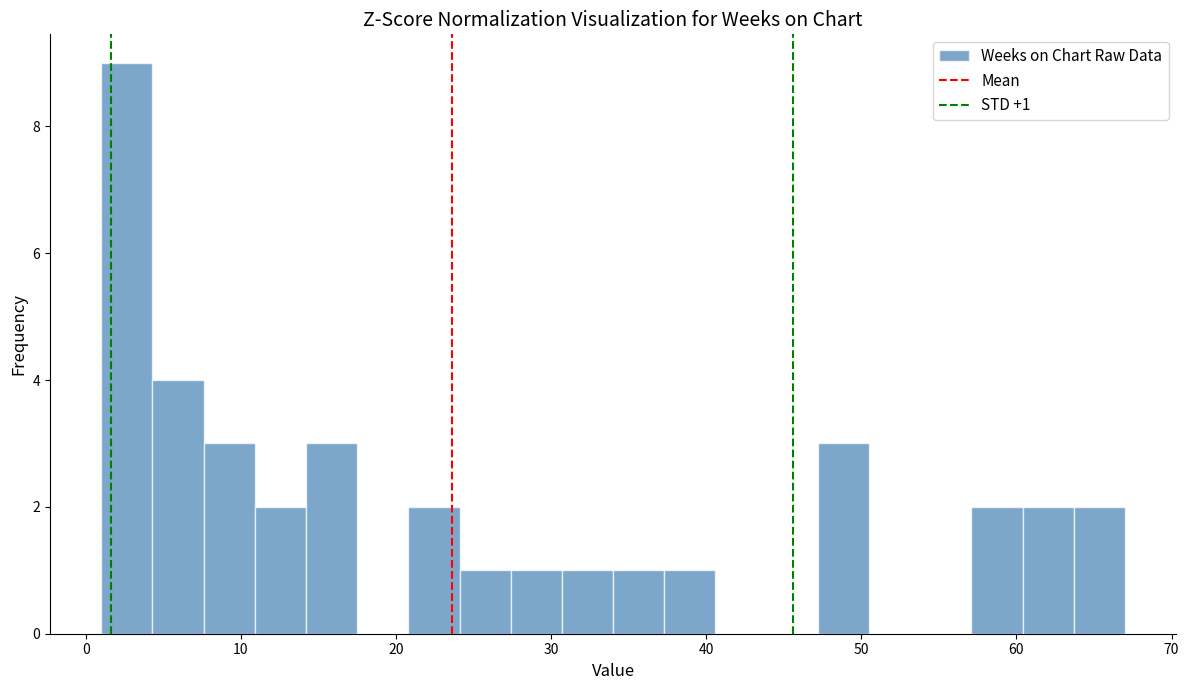

Around what value on the x-axis is the tallest bar? Give the approximate position of its centre, as read against the axis.

3